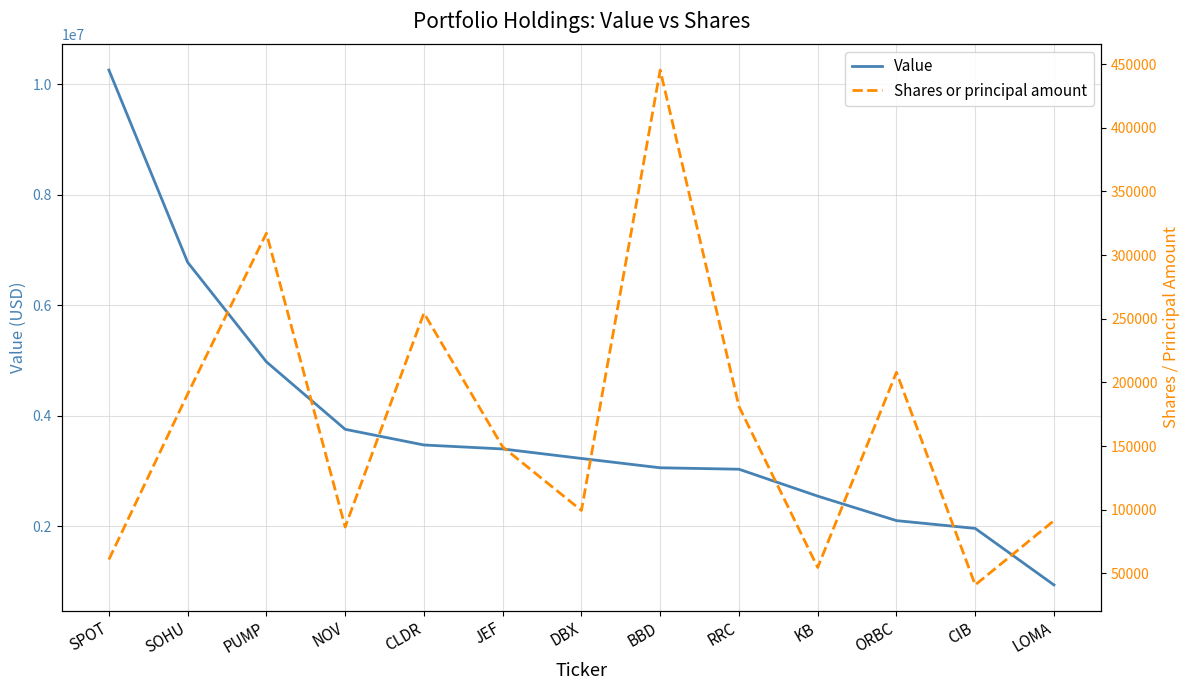

What is the average value of the Shares or principal amount series?

167761